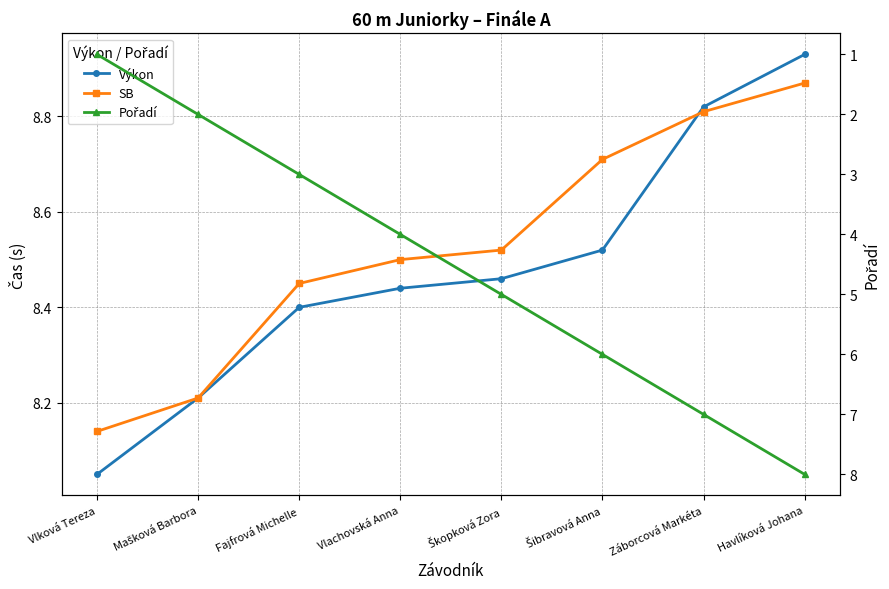

What is the maximum value for SB?

8.9